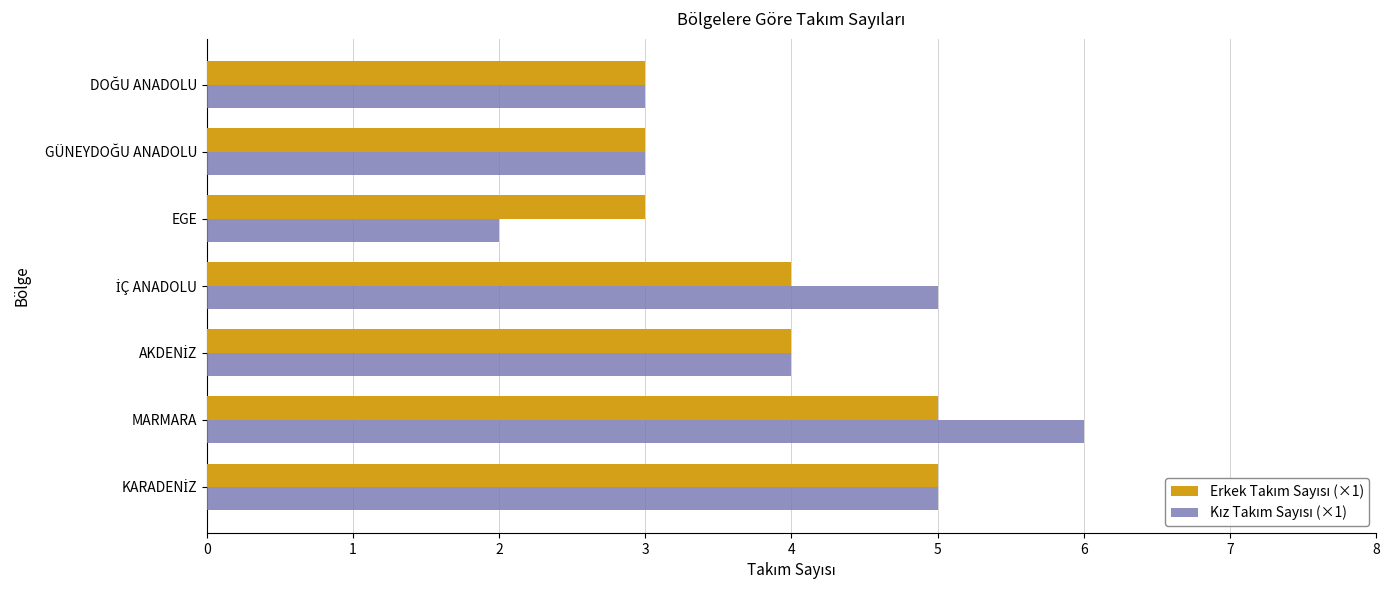

Which category has the lowest value across all series?

EGE